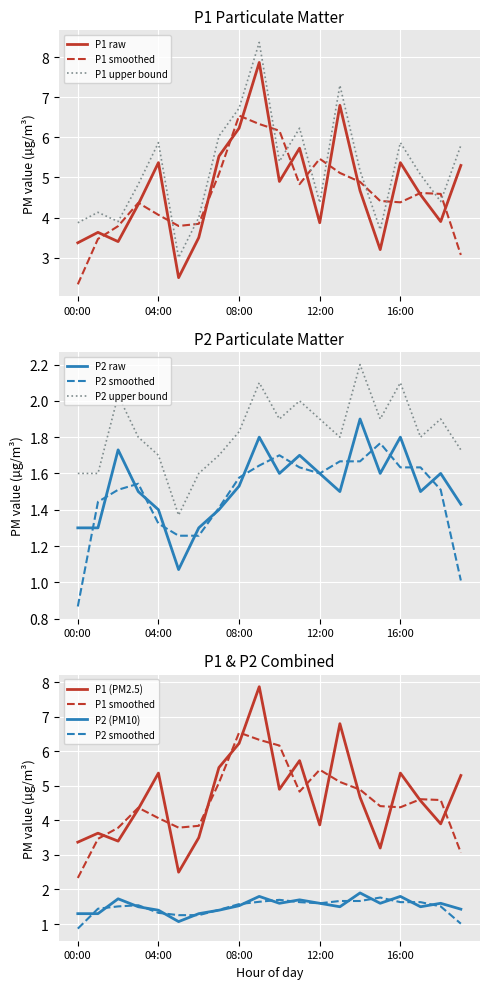

Which series has the largest total across all categories?

P1